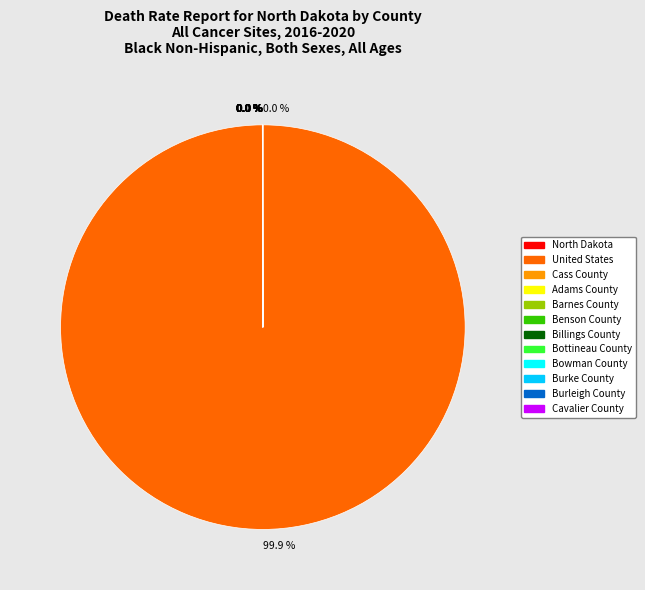

Which category has the biggest portion of the pie?

United States